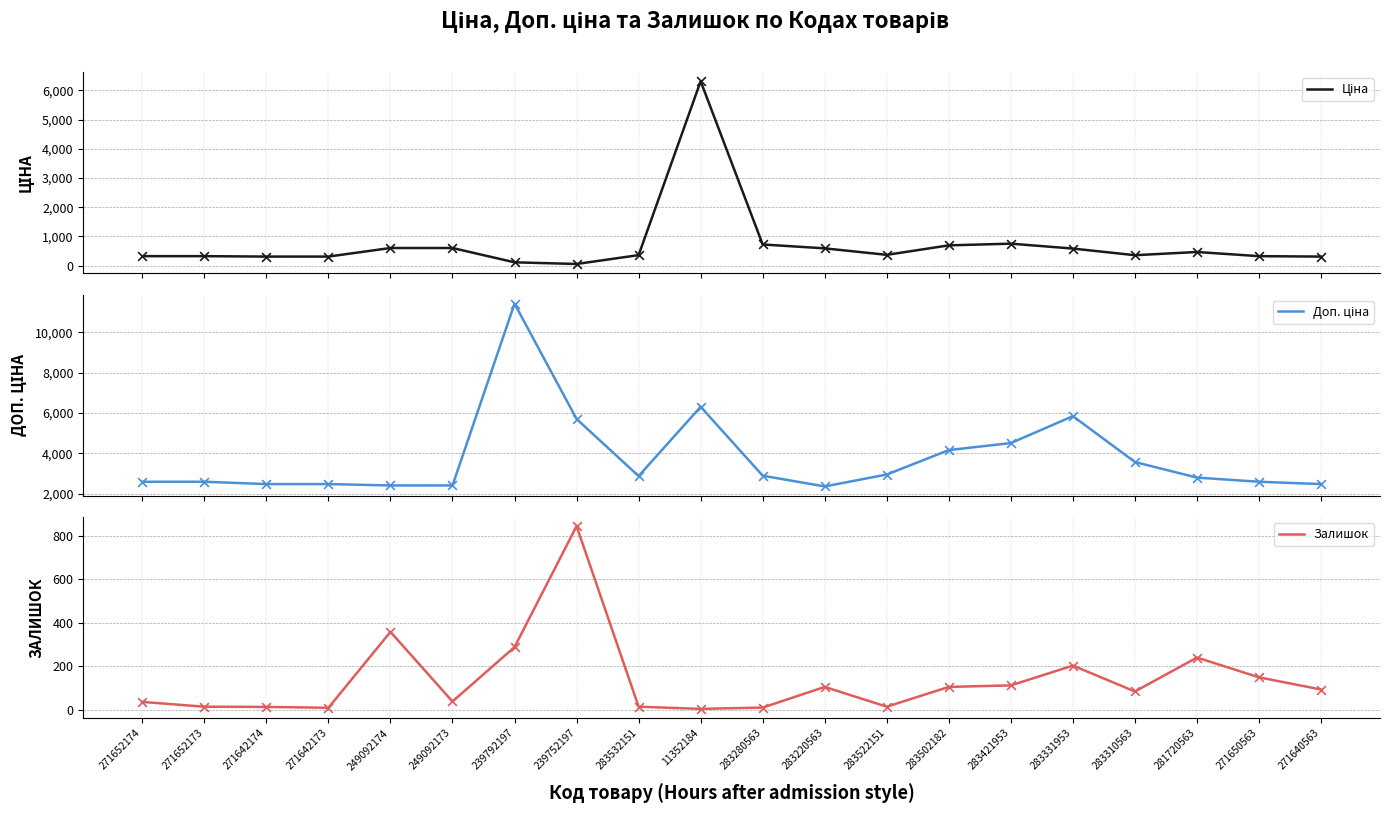

Which series reaches the minimum Y coordinate?

Залишок